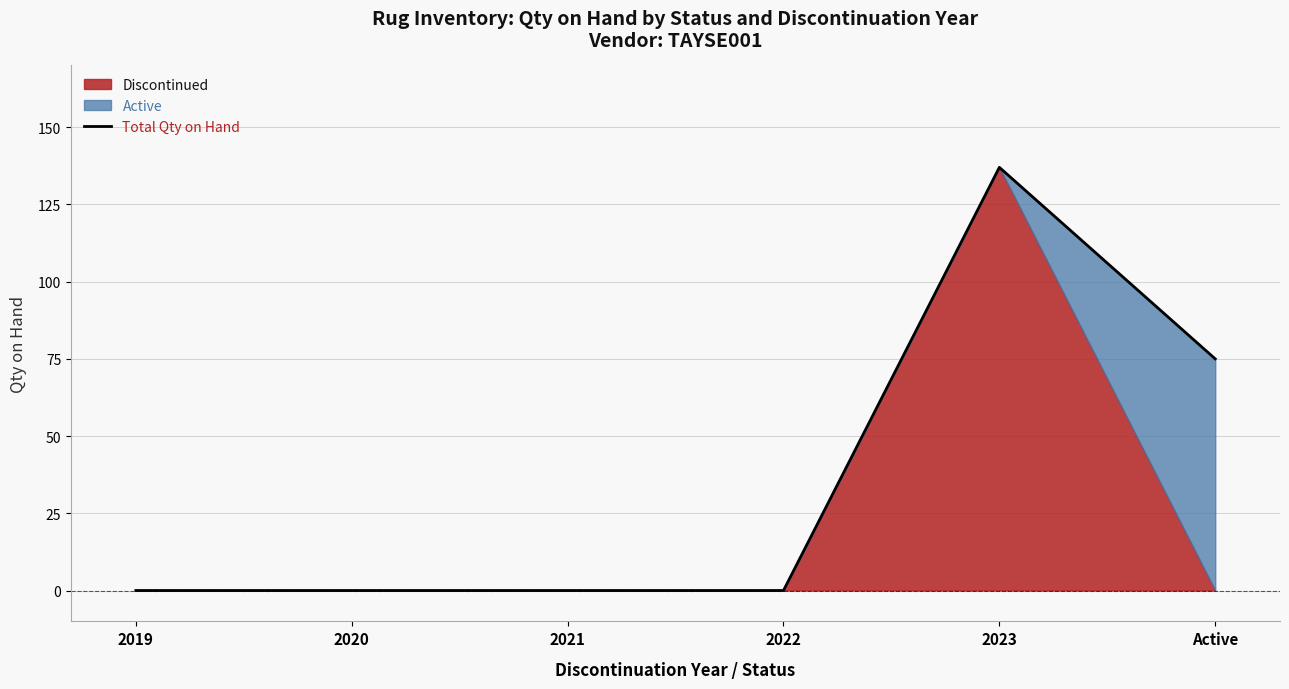

What is the difference between the maximum and second lowest values?

137